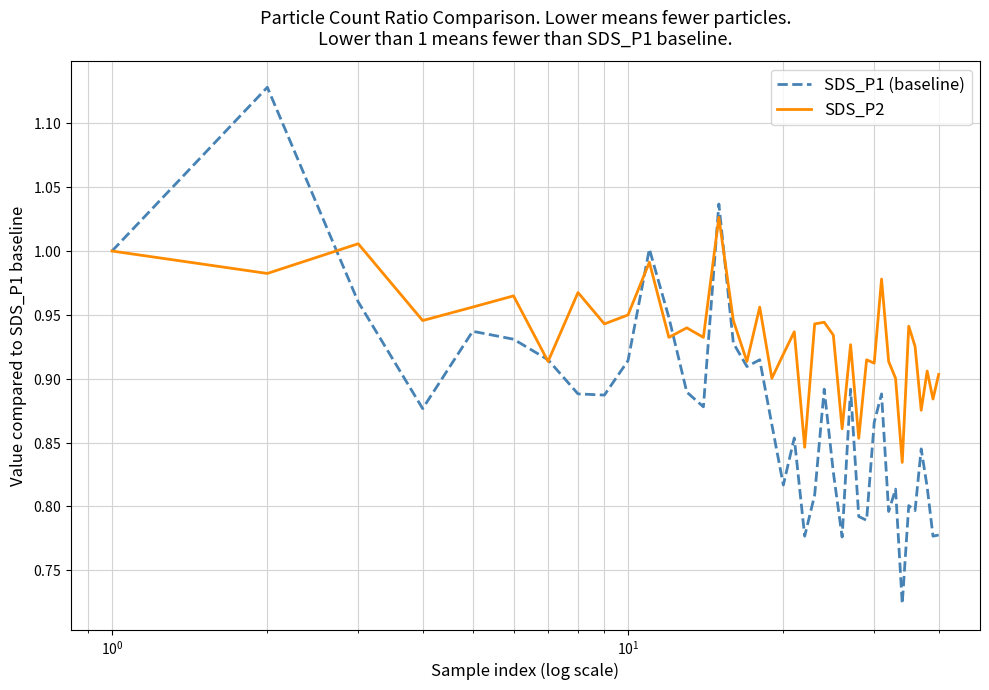

Which series has the largest range (max minus min)?

SDS_P1 (baseline)